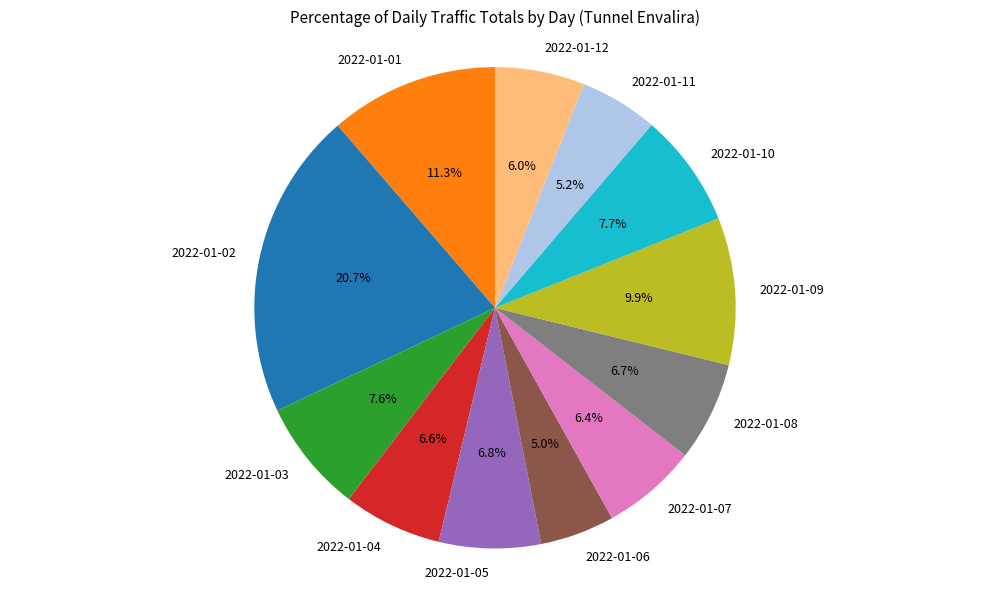

Do 2022-01-05 and 2022-01-04 together represent more than half of the pie?

No